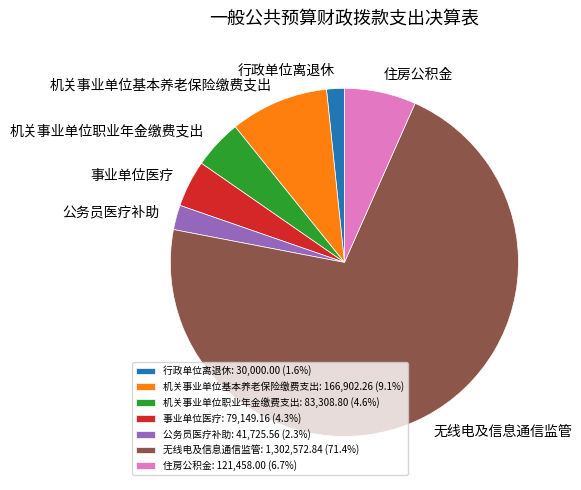

The 机关事业单位基本养老保险缴费支出 slice represents 2% of the pie. True or false?

False